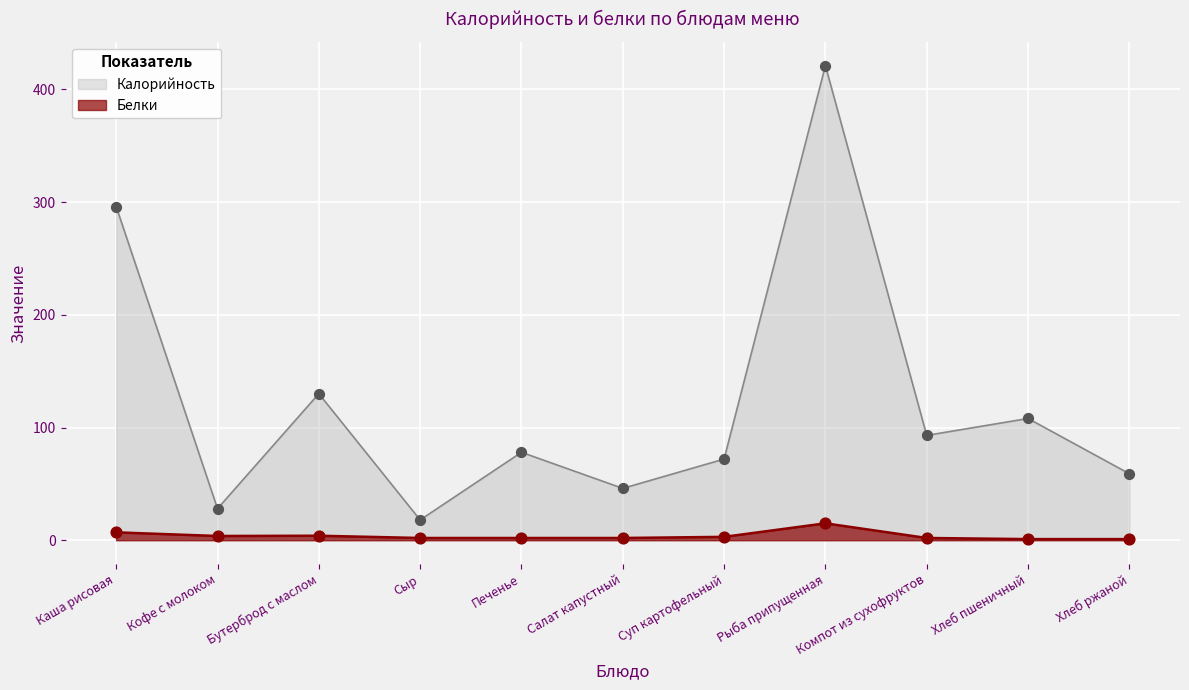

At how many categories does at least one series exceed 342?

1